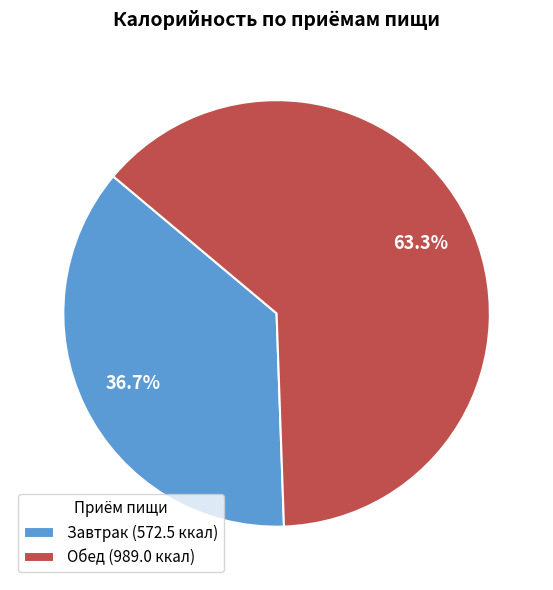

Between Завтрак and Обед, which is larger?

Обед